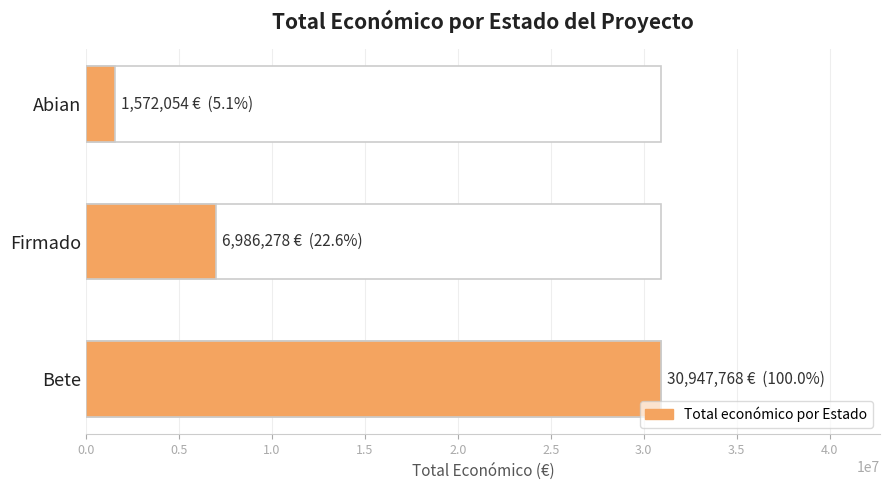

Reading left to right, list all the values displayed in this chart.

30947768	6986278	1572054